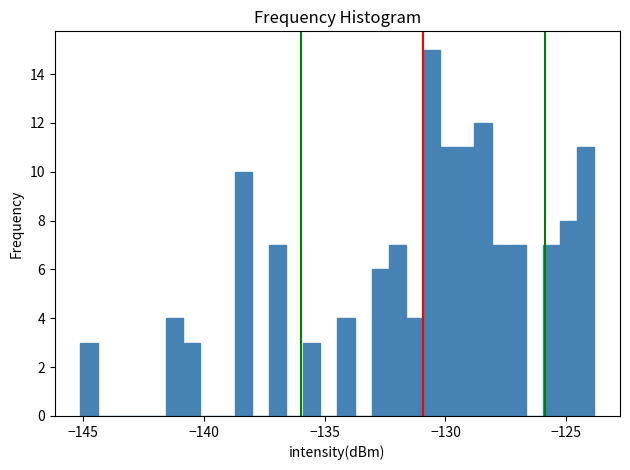

Read against the x-axis, roughly where is the centre of the tallest bar?

-130.5